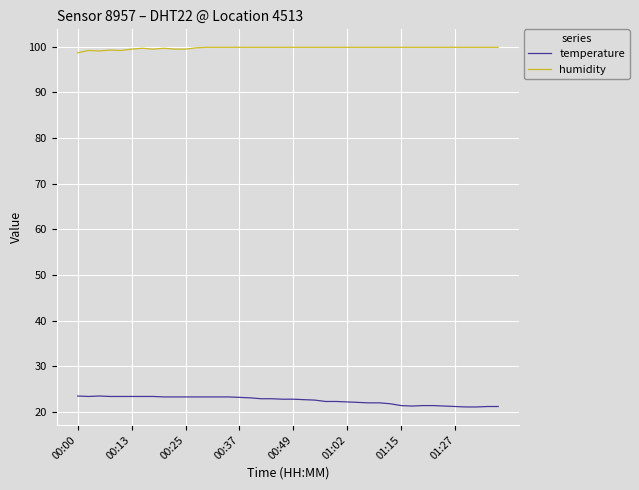

True or false: humidity and temperature cross at least once.

False